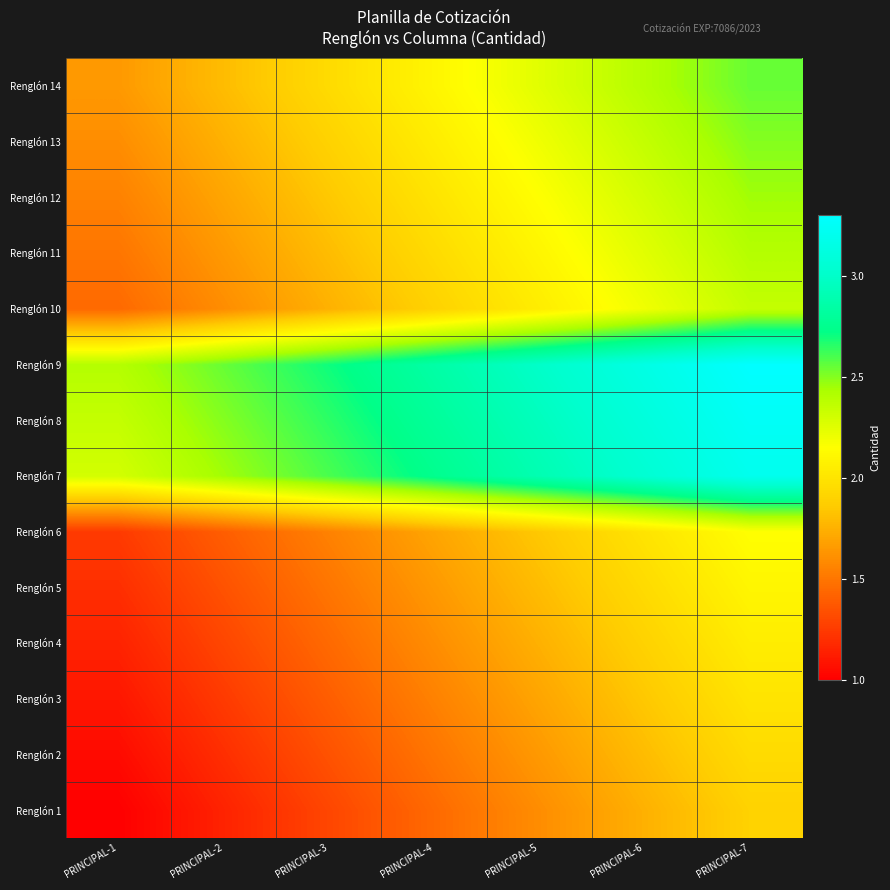

At which category does the chart reach its peak across all series?

PRINCIPAL-7